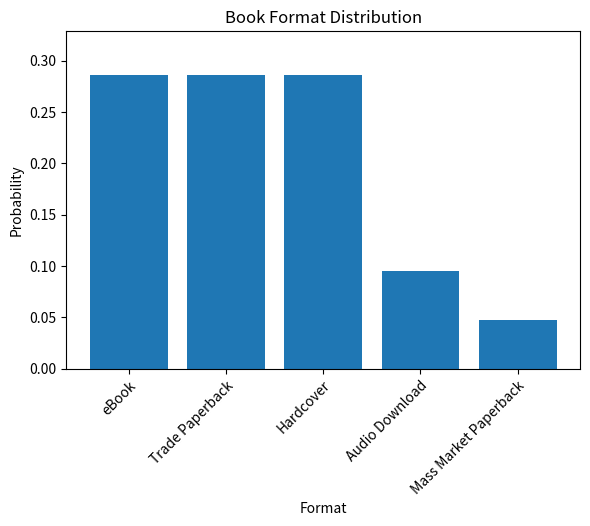

What is the label of the 5th bar from the left?

Mass Market Paperback